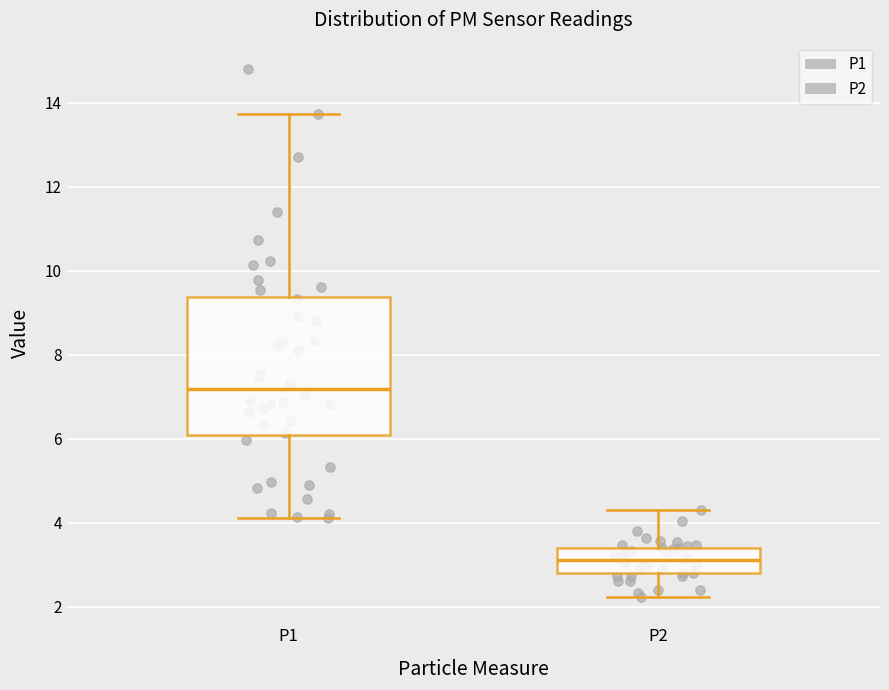

Reading left to right, transcribe this box plot: for each box, give where its median line is, the range the box spans, and where its two whiskers end, as read against the y-axis. The values are not printed on the chart, so give them approximately, as read against the axis.

P1: median 7.2, box 6.0 to 9.4, whiskers 4.2 to 13.8
P2: median 3.2, box 2.8 to 3.4, whiskers 2.2 to 4.4